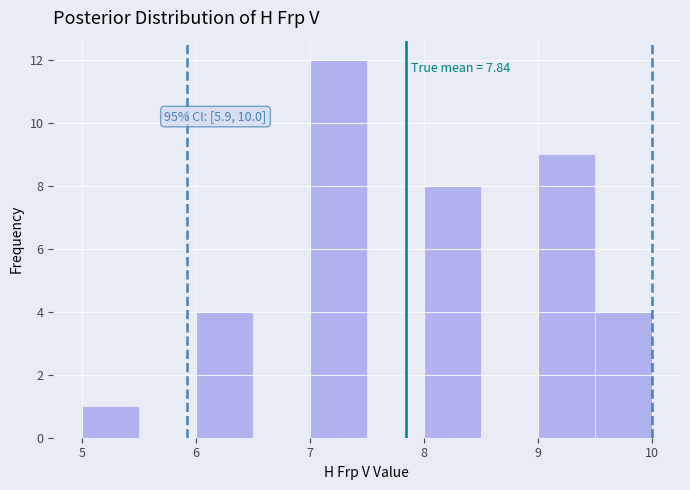

Over which range of the x-axis is the bar tallest?

7.0 to 7.5